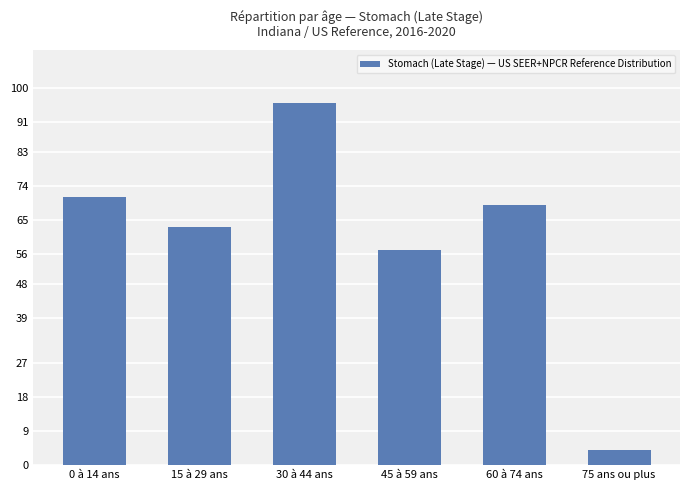

Rank the categories by value from lowest to highest.

75 ans ou plus, 45 à 59 ans, 15 à 29 ans, 60 à 74 ans, 0 à 14 ans, 30 à 44 ans